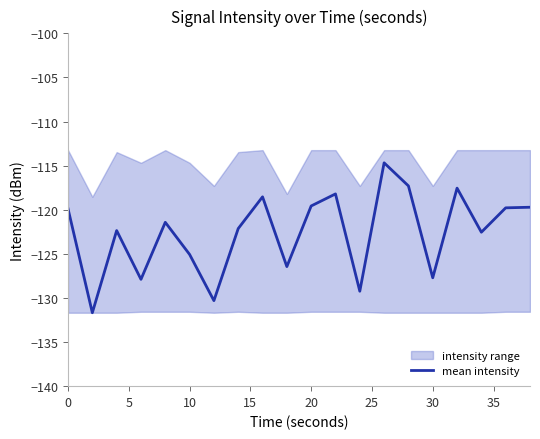

What is the lowest value of the mean intensity series?

-131.7